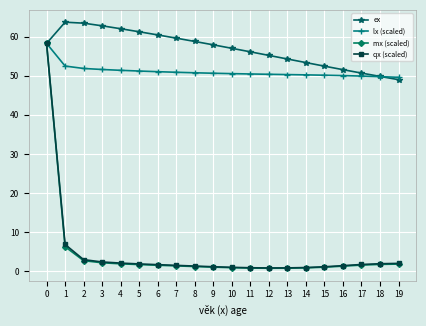

What is the value of the lx (scaled) point at the 6th from the left?

51.2